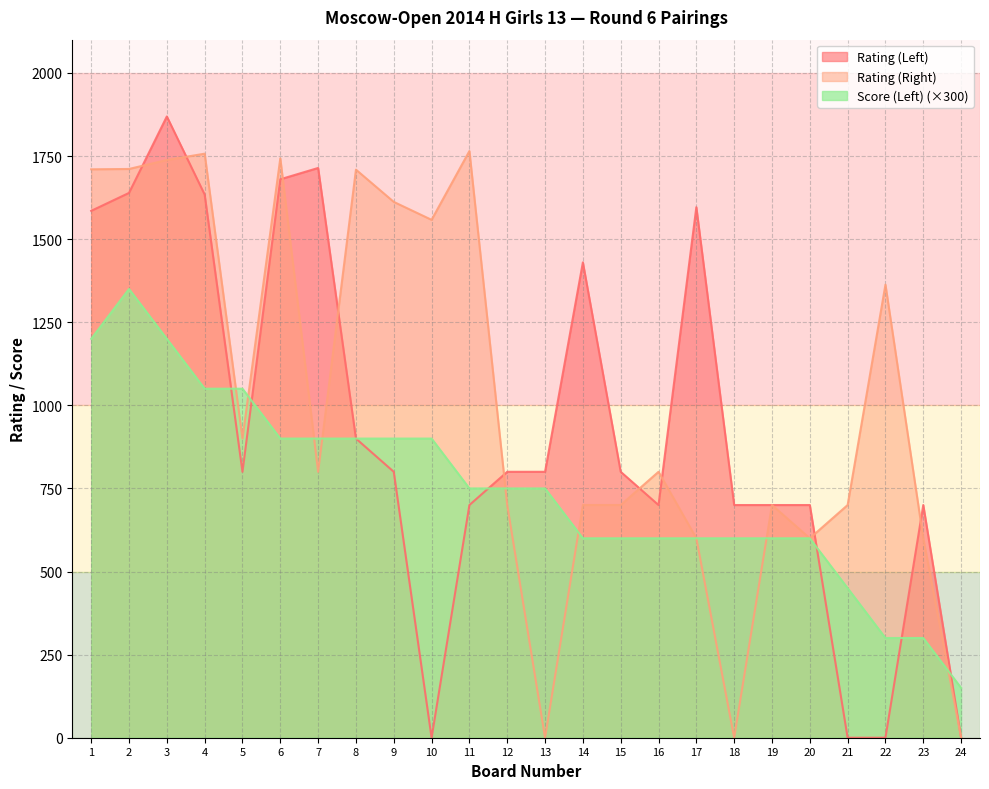

Where is the first local minimum for Rating (Right)?

5